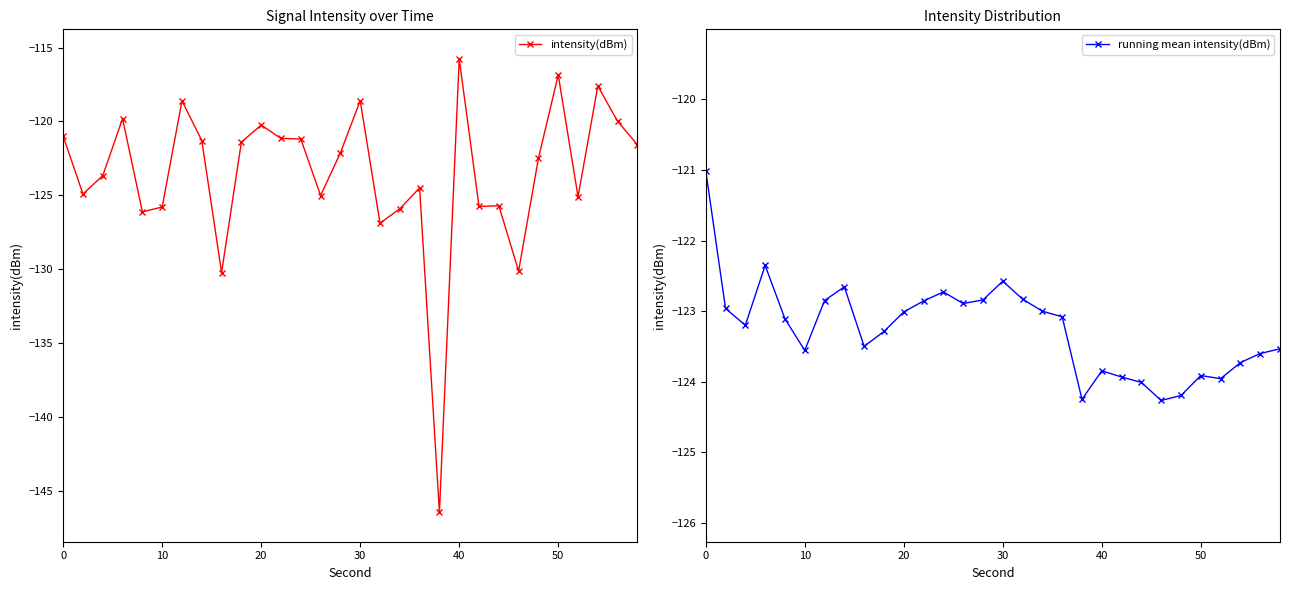

What is the sum of all intensity(dBm) values?

-3705.9